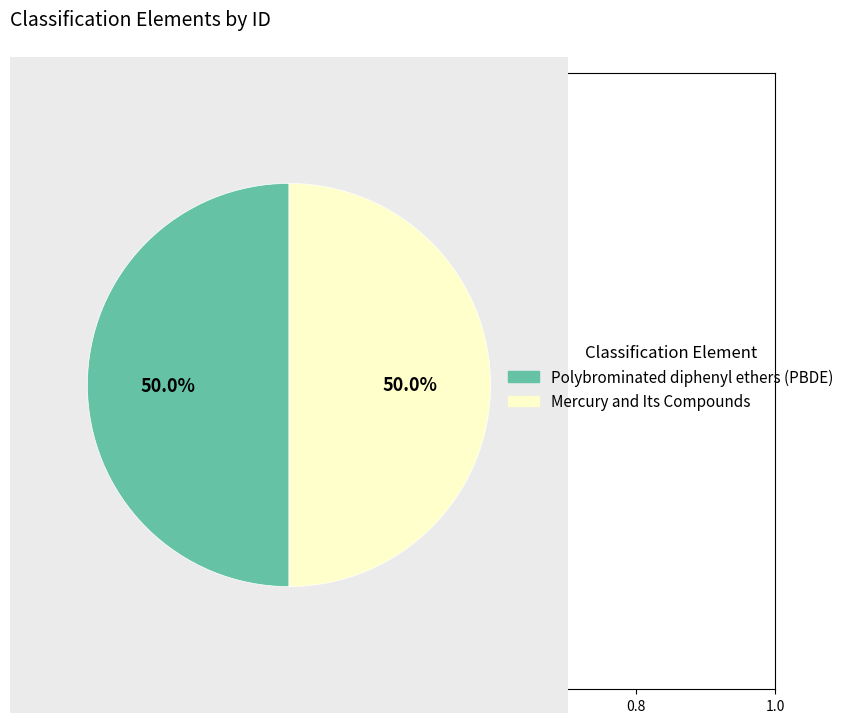

How many segments does this pie chart have?

2